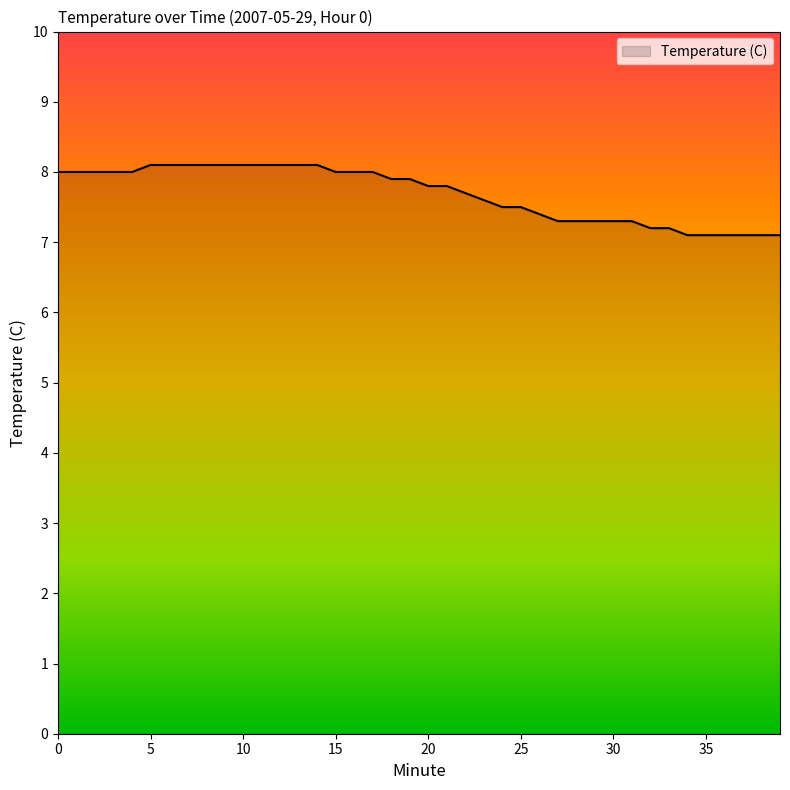

What is the maximum value shown in the chart?

8.1